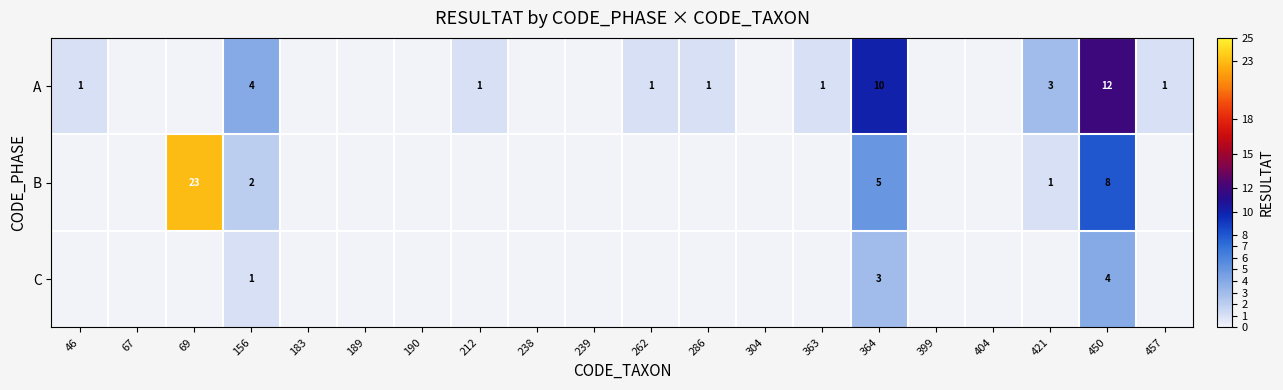

Rank the series at 156 from lowest to highest value.

C, B, A